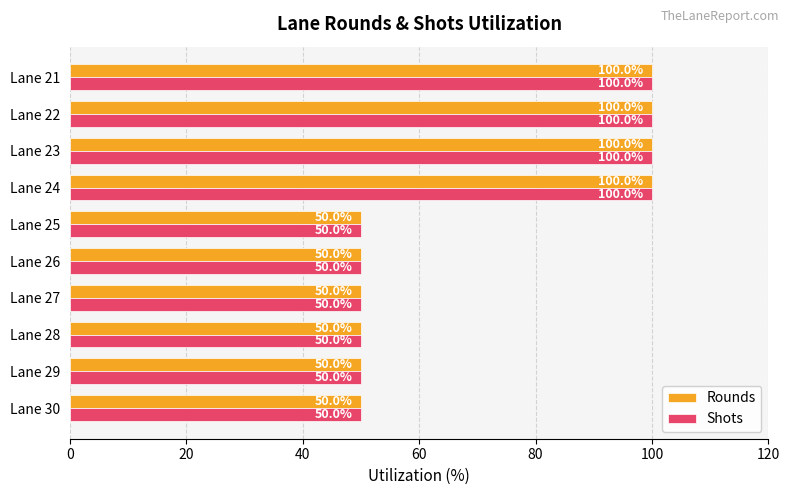

What is the difference between the maximum and minimum values in the Shots series?

50